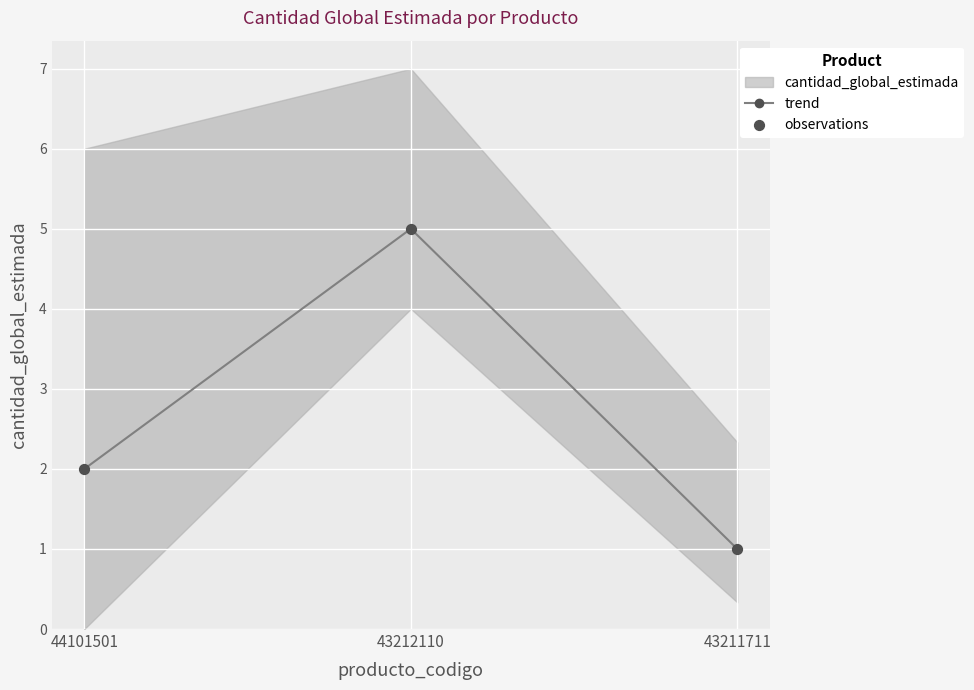

Which series has the largest total across all categories?

trend